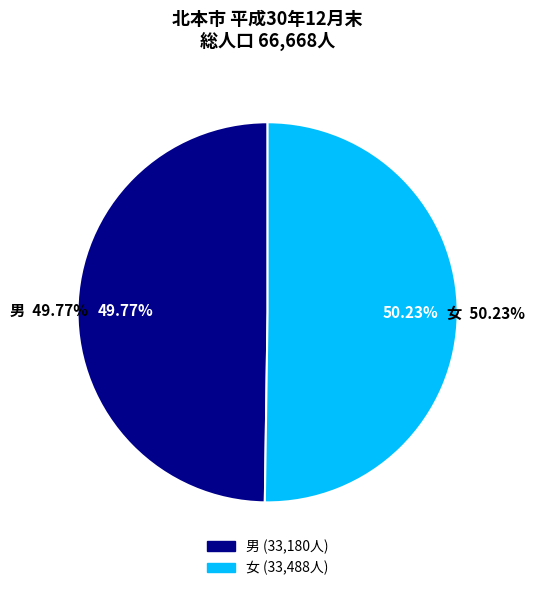

Is it true that 女 is 56% of the pie?

False